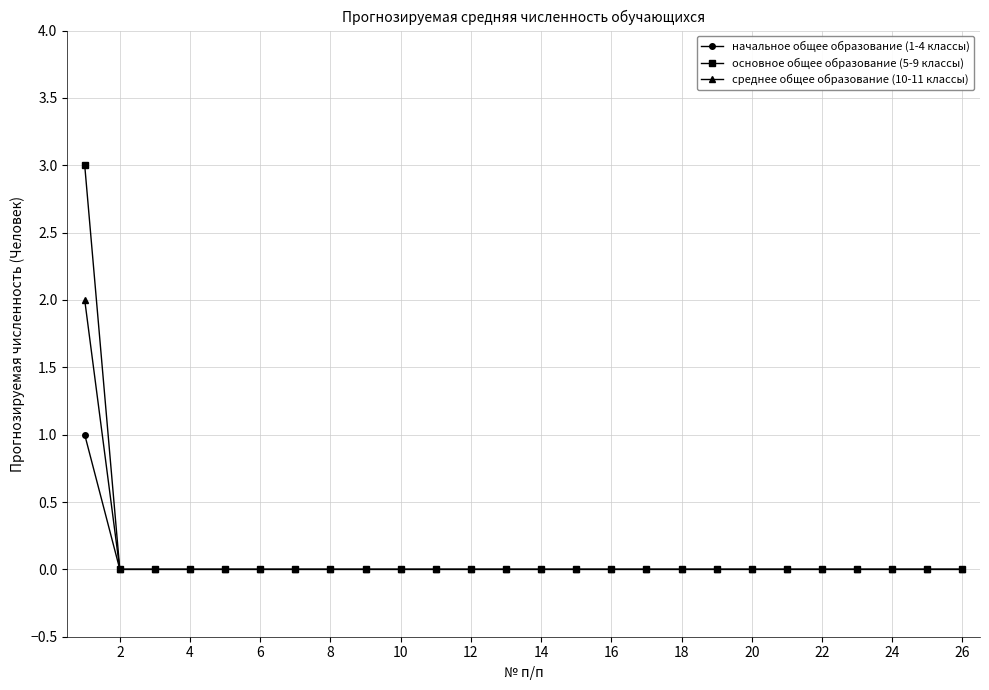

Which series has the widest spread of values?

основное общее образование (5-9 классы)